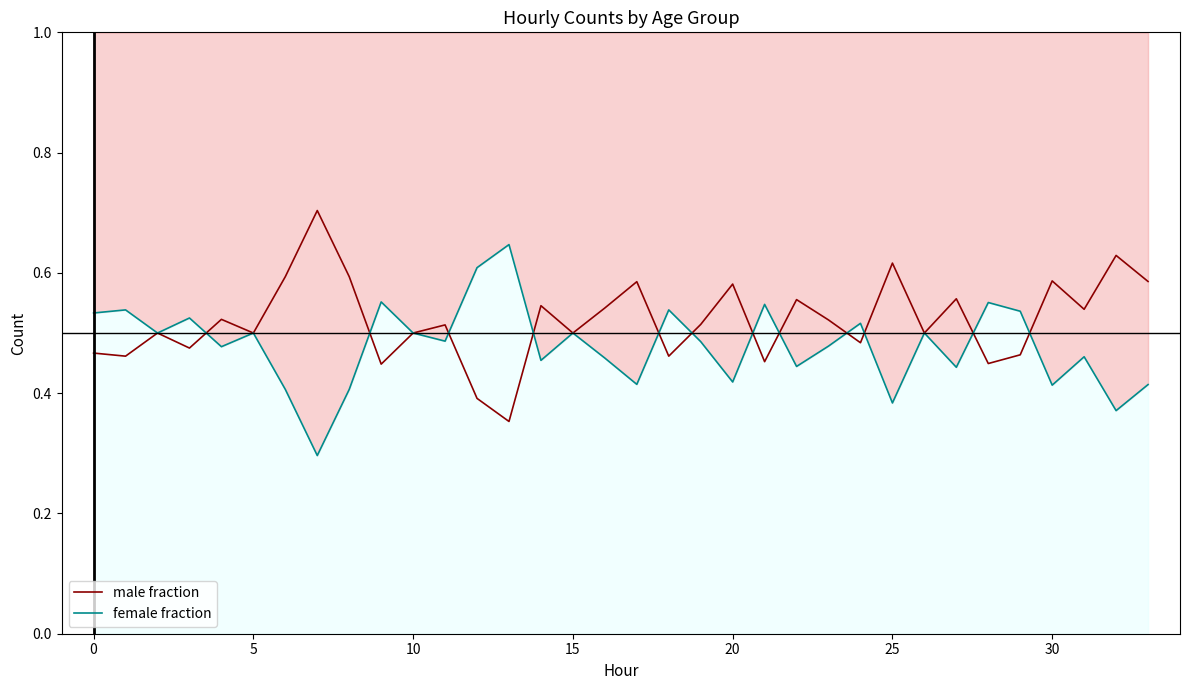

True or false: male fraction and female fraction intersect in this chart.

True